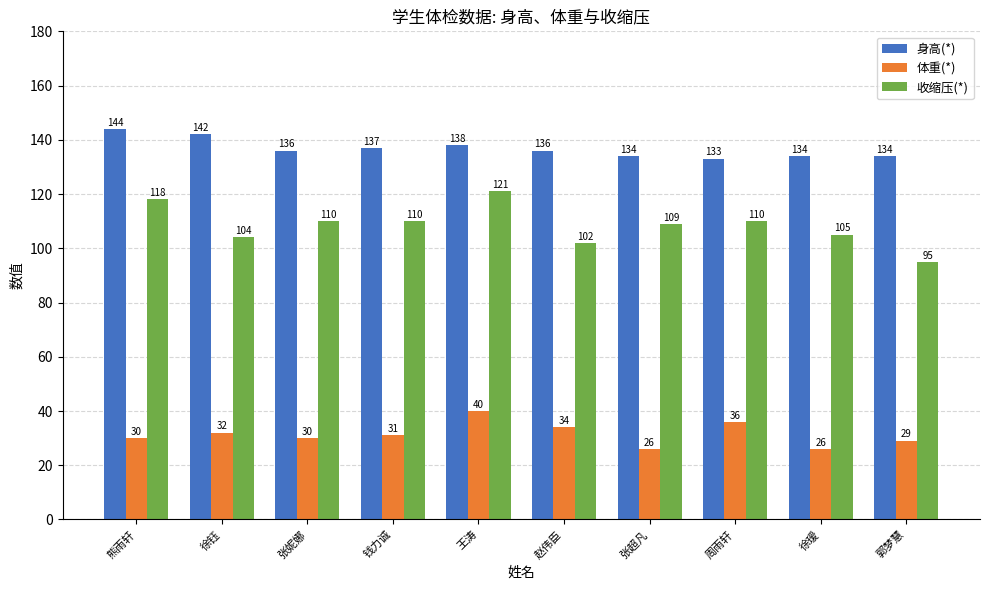

Reading right to left, list all the values displayed in this chart.

身高(*): 郭梦慧=134	徐瑷=134	周雨轩=133	张超凡=134	赵伟臣=136	王涛=138	钱力诚=137	张妮娜=136	徐钰=142	熊雨轩=144
体重(*): 郭梦慧=29	徐瑷=26	周雨轩=36	张超凡=26	赵伟臣=34	王涛=40	钱力诚=31	张妮娜=30	徐钰=32	熊雨轩=30
收缩压(*): 郭梦慧=95	徐瑷=105	周雨轩=110	张超凡=109	赵伟臣=102	王涛=121	钱力诚=110	张妮娜=110	徐钰=104	熊雨轩=118